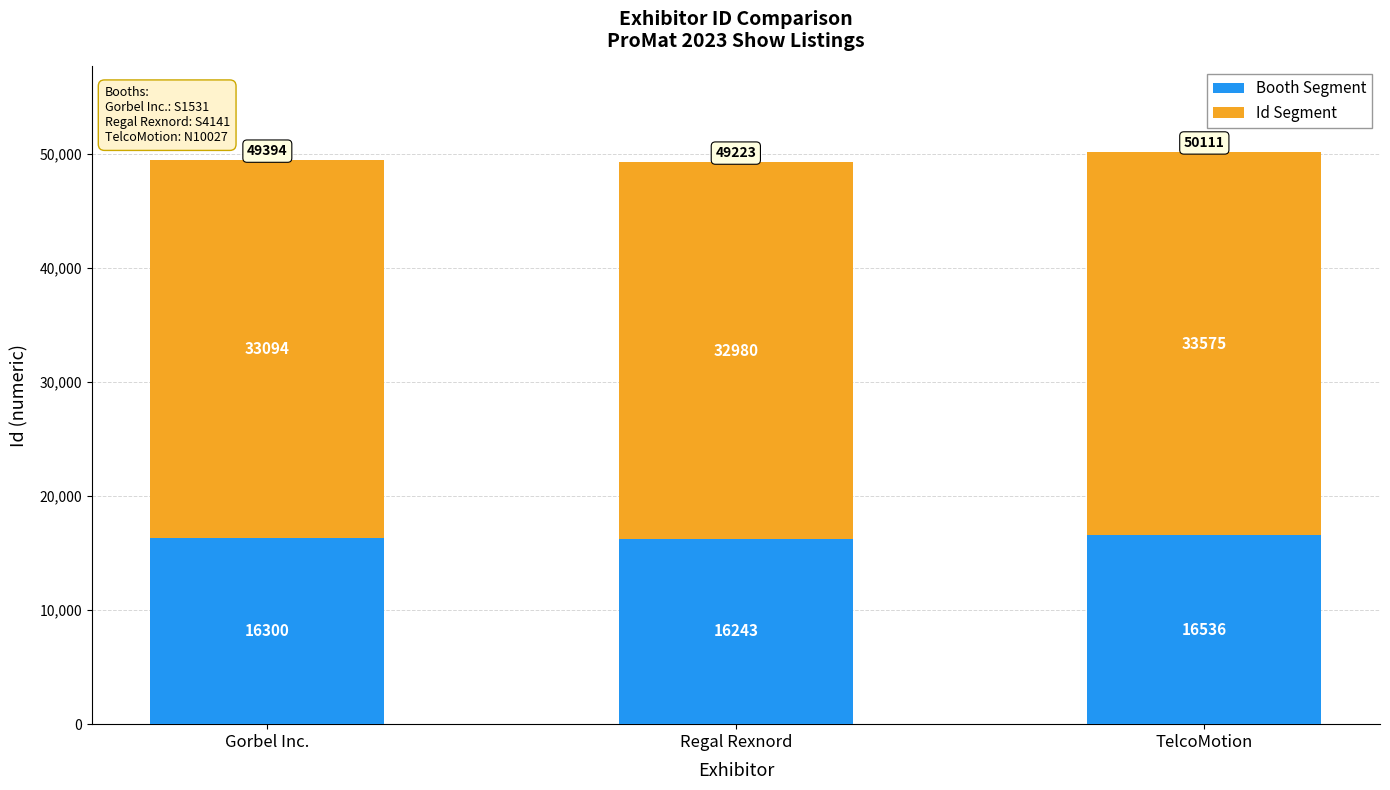

How many data points does each series have?

3